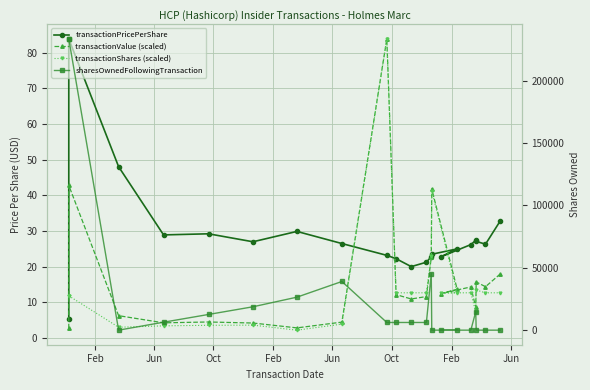

What is the label of the 14th point from the right?

Jun